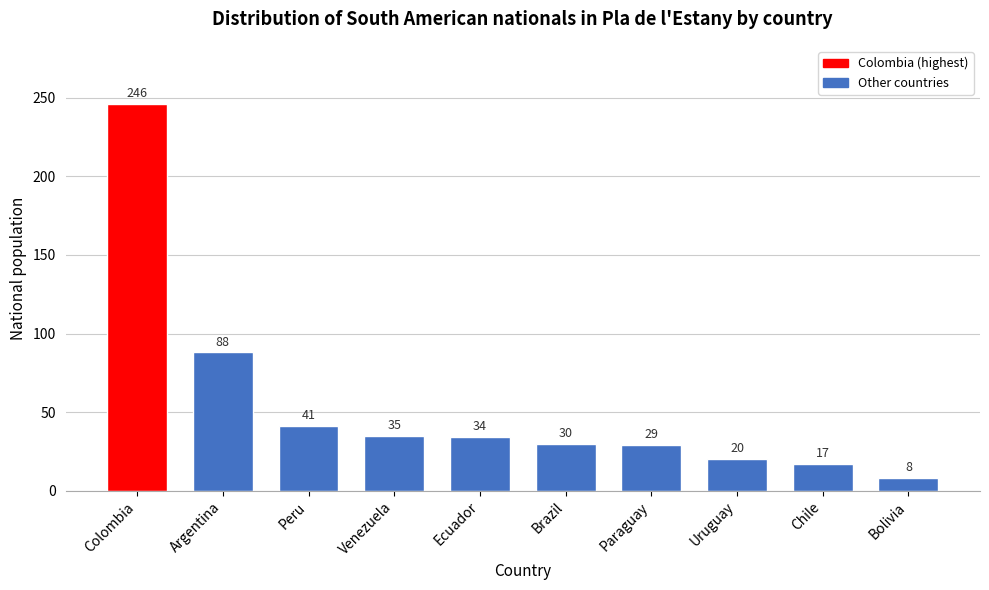

Reading left to right, list all the values displayed in this chart.

246	88	41	35	34	30	29	20	17	8